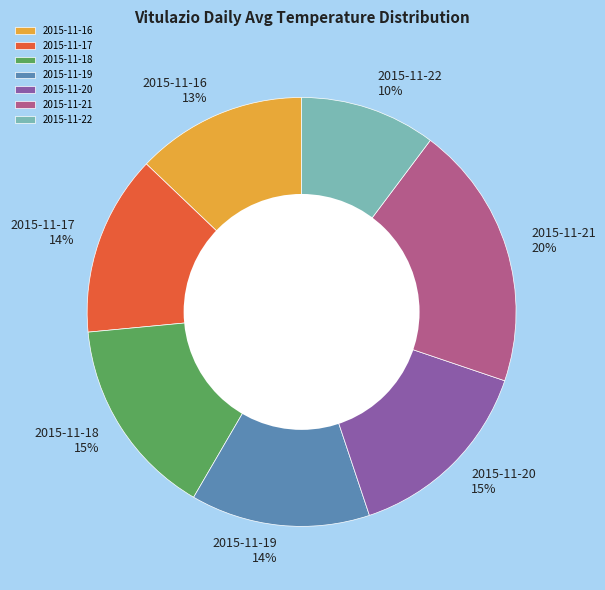

Is the sum of 2015-11-16 and 2015-11-17 greater than half?

No